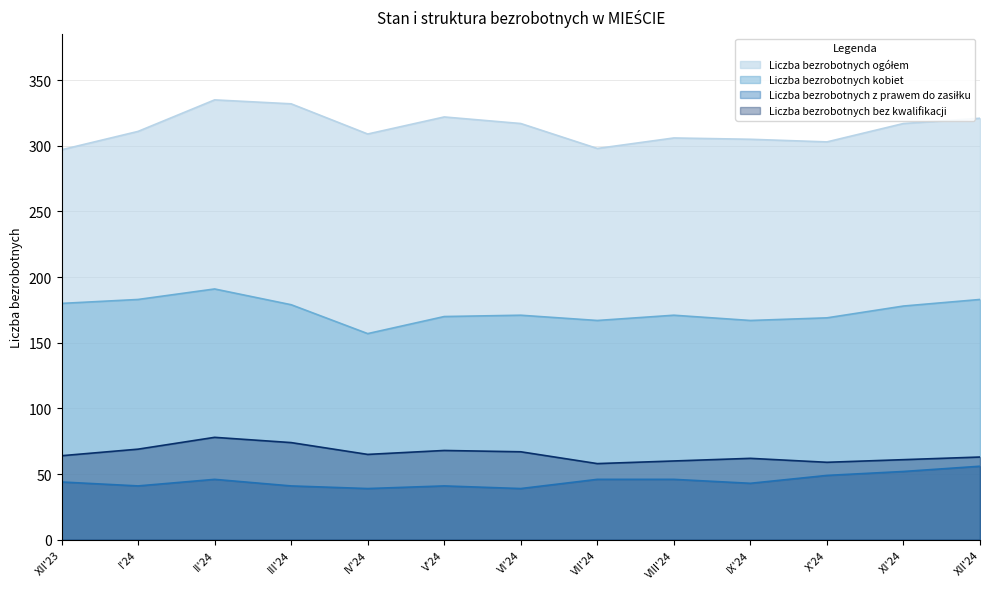

Reading right to left, extract all data points from this chart.

Liczba bezrobotnych ogółem: XII'24=321	XI'24=317	X'24=303	IX'24=305	VIII'24=306	VII'24=298	VI'24=317	V'24=322	IV'24=309	III'24=332	II'24=335	I'24=311	XII'23=297
Liczba bezrobotnych kobiet: XII'24=183	XI'24=178	X'24=169	IX'24=167	VIII'24=171	VII'24=167	VI'24=171	V'24=170	IV'24=157	III'24=179	II'24=191	I'24=183	XII'23=180
Liczba bezrobotnych z prawem do zasiłku: XII'24=56	XI'24=52	X'24=49	IX'24=43	VIII'24=46	VII'24=46	VI'24=39	V'24=41	IV'24=39	III'24=41	II'24=46	I'24=41	XII'23=44
Liczba bezrobotnych bez kwalifikacji: XII'24=63	XI'24=61	X'24=59	IX'24=62	VIII'24=60	VII'24=58	VI'24=67	V'24=68	IV'24=65	III'24=74	II'24=78	I'24=69	XII'23=64